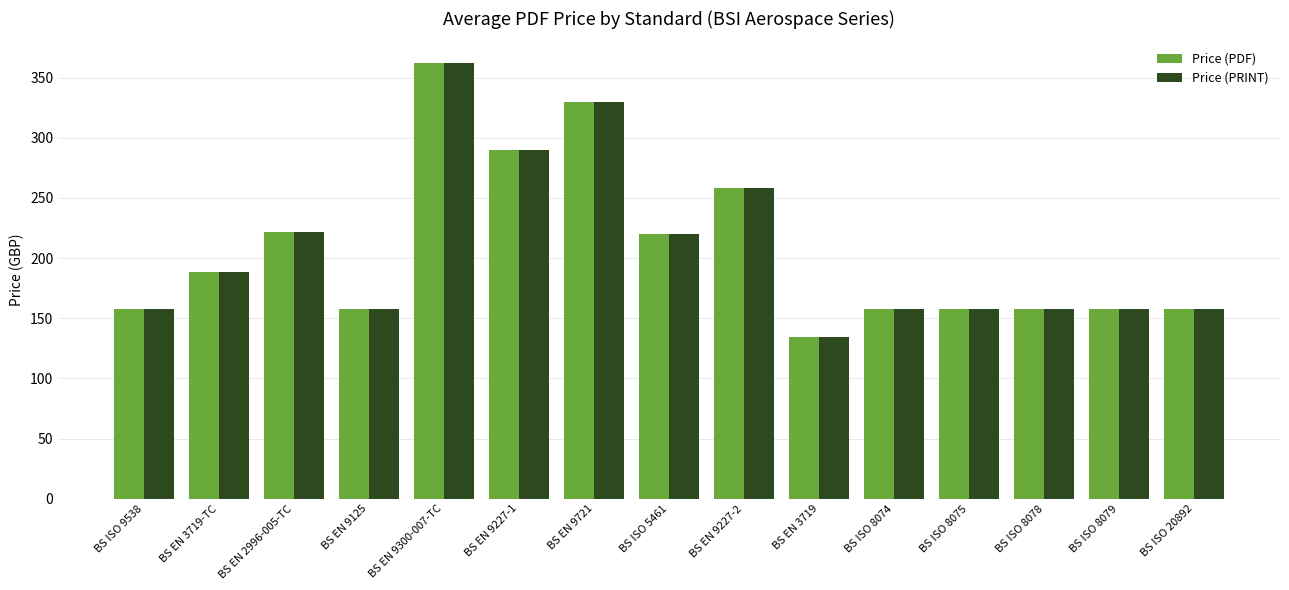

True or false: Price (PRINT) has a value of 54 at BS EN 9125.

False